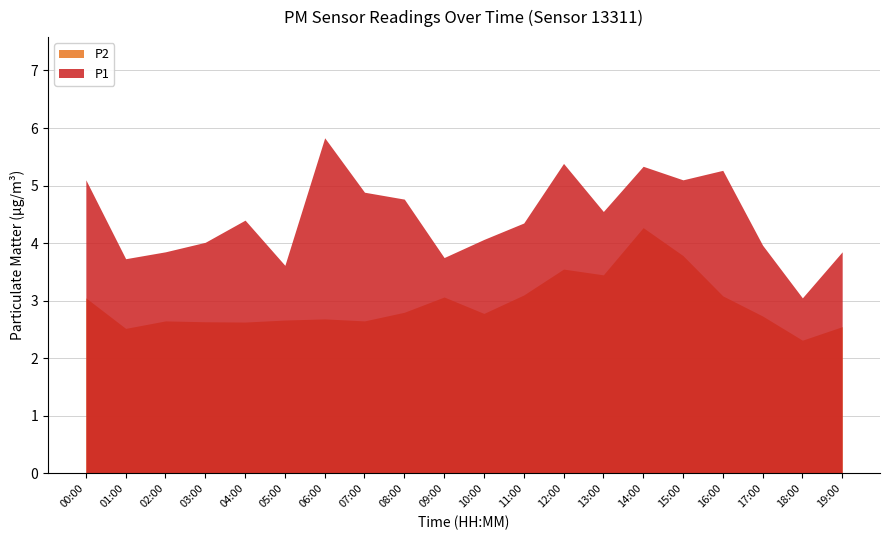

What is the difference between the P2 values at 11:00 and 08:00?

0.3